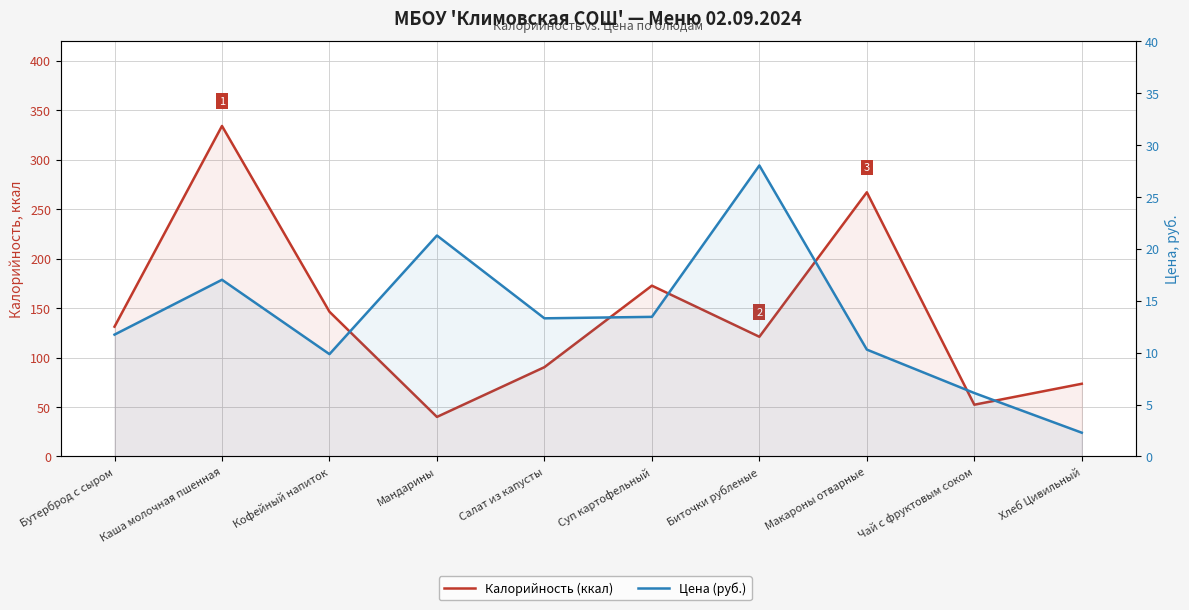

What is the label of the 4th point from the left?

Мандарины